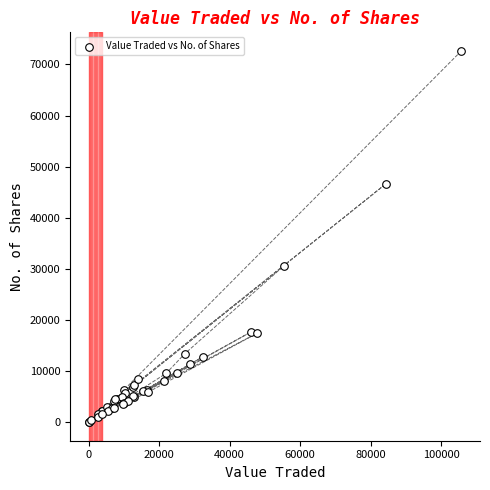

What Y value in the scatter plot is closest to 36323?

30651